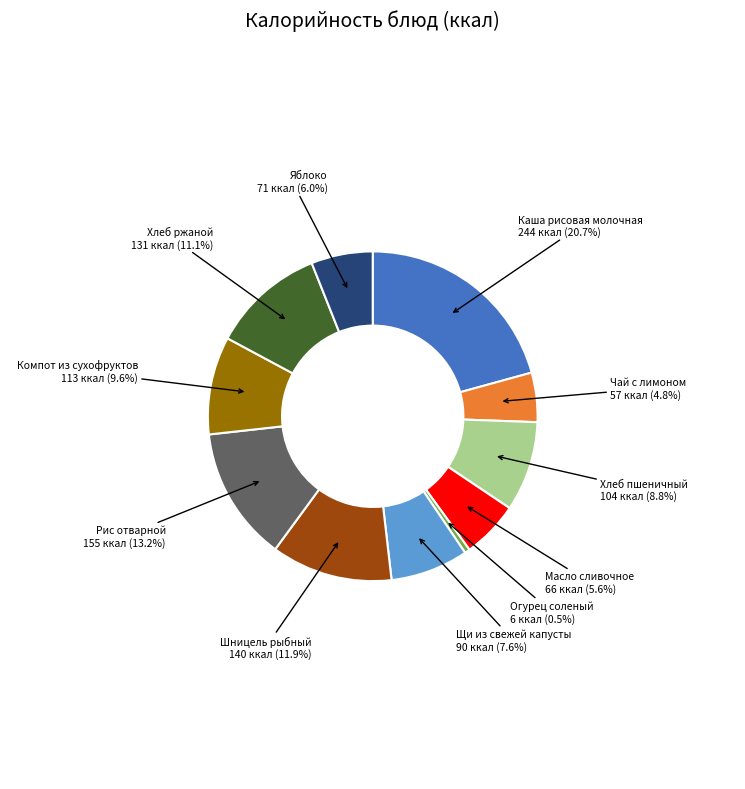

Which category has the biggest portion of the pie?

Каша рисовая молочная